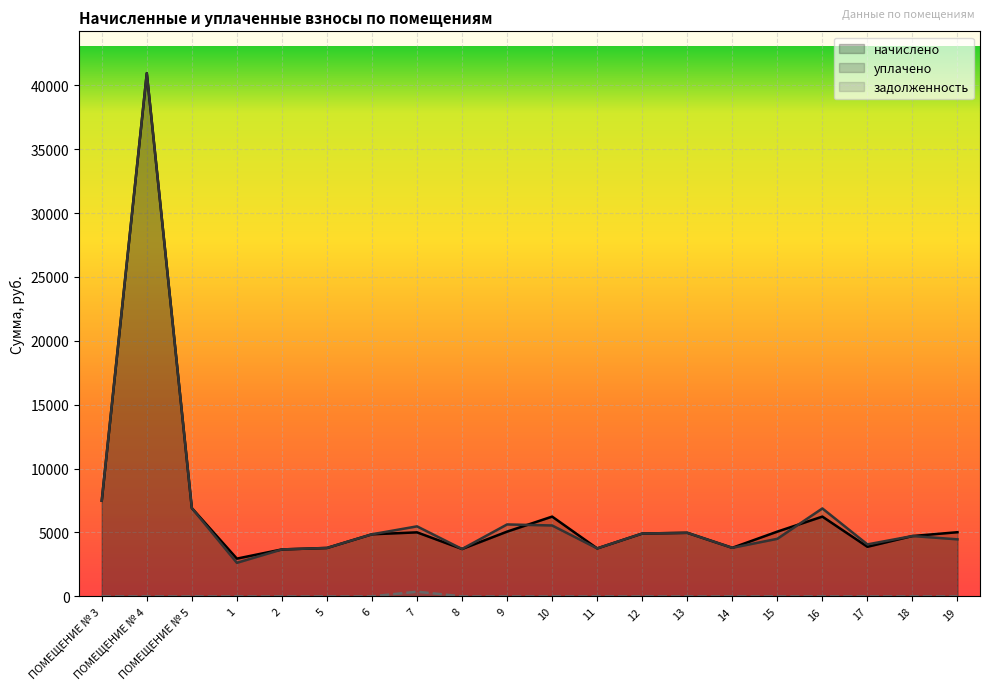

True or false: задолженность and уплачено cross at least once.

False